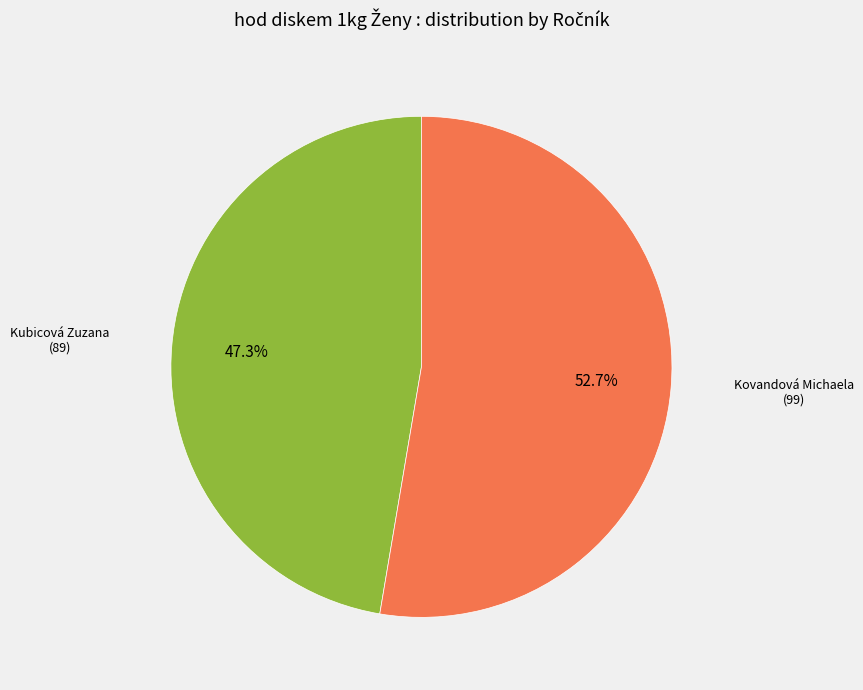

Does any single category account for the majority?

Yes